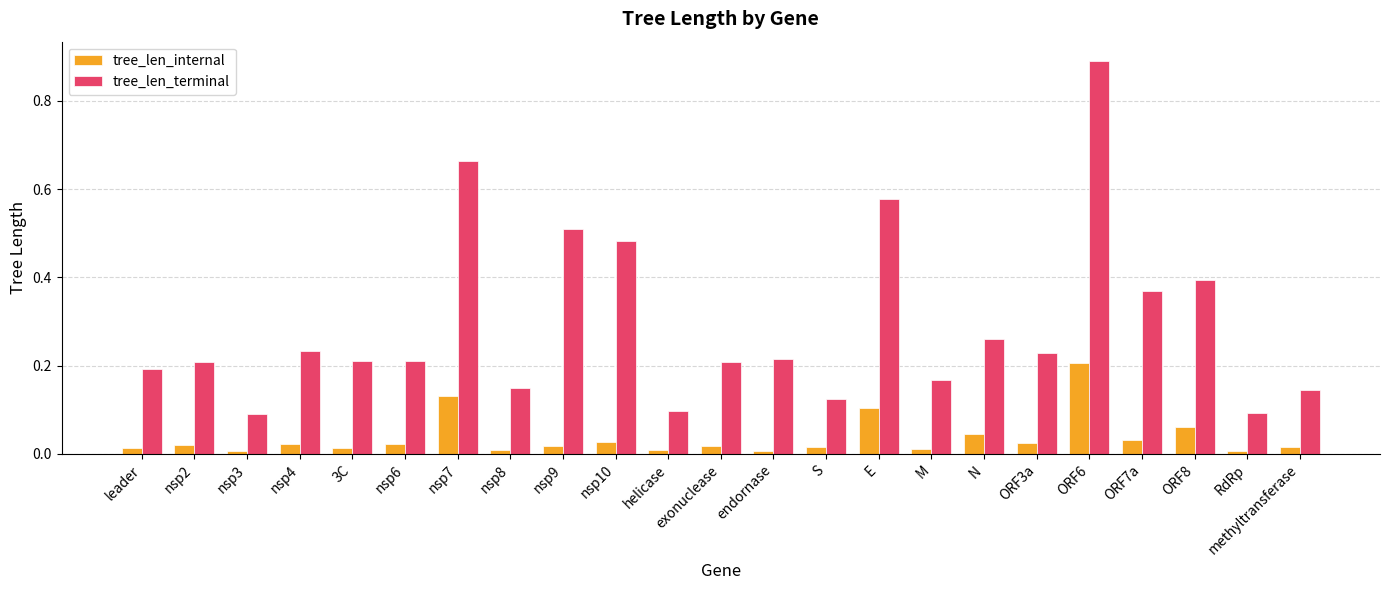

Which series changed the most between nsp6 and S?

tree_len_terminal